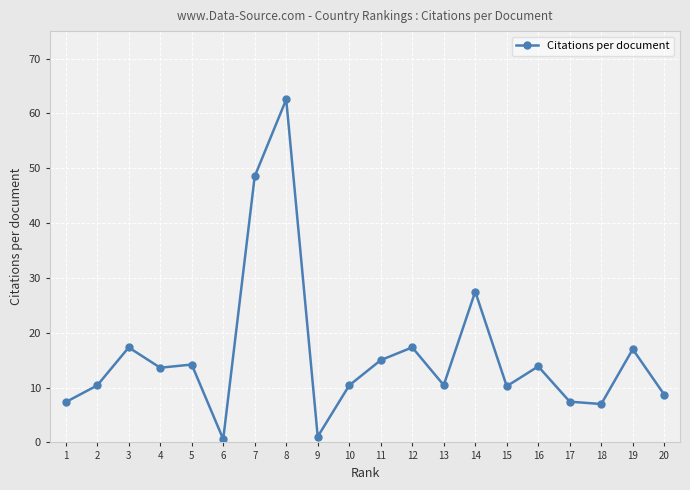

Approximately how many times larger is the value at 19 compared to 16?

1.2